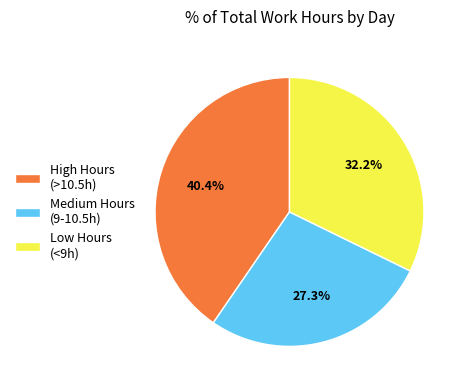

Combined, what portion of the pie is High Hours (>10.5h) and Low Hours (<9h)?

72.7%